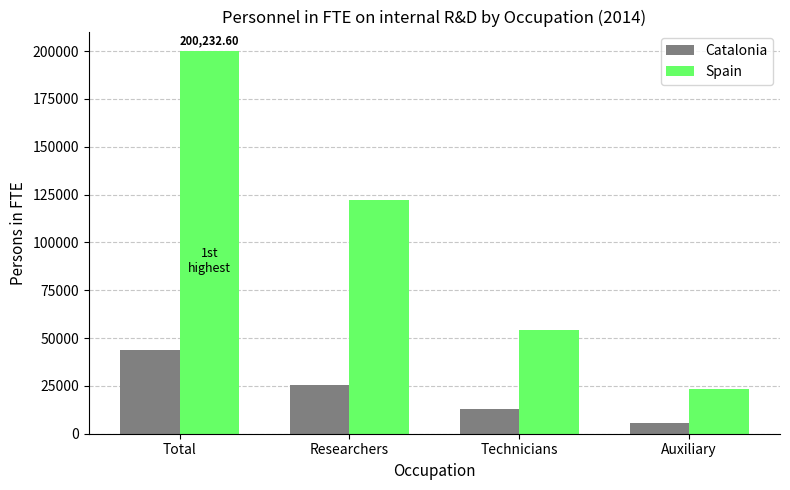

Which series has the largest range (max minus min)?

Spain